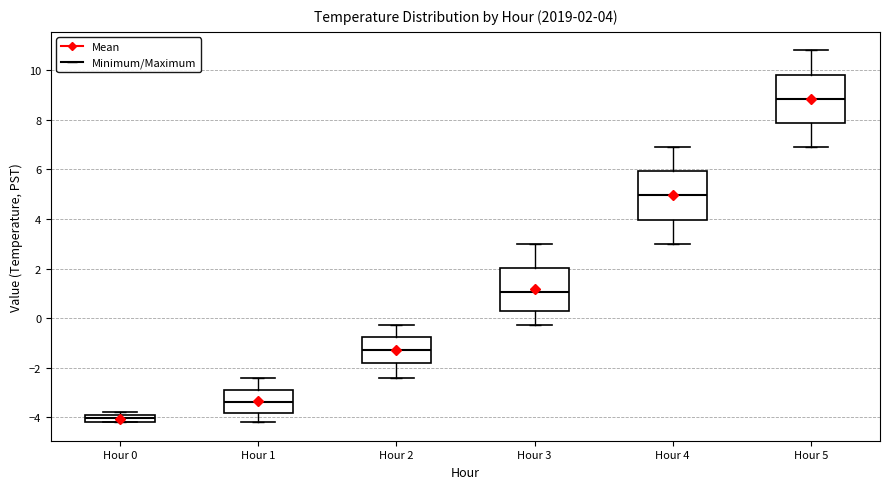

Which box has the highest median line?

Hour 5